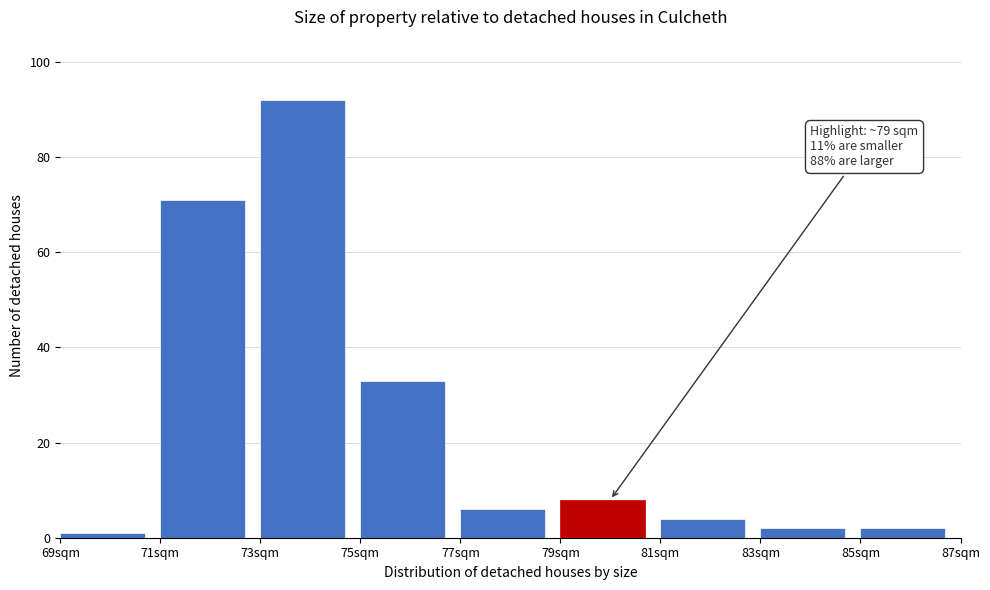

Over which range of the x-axis is the bar tallest?

73 to 75